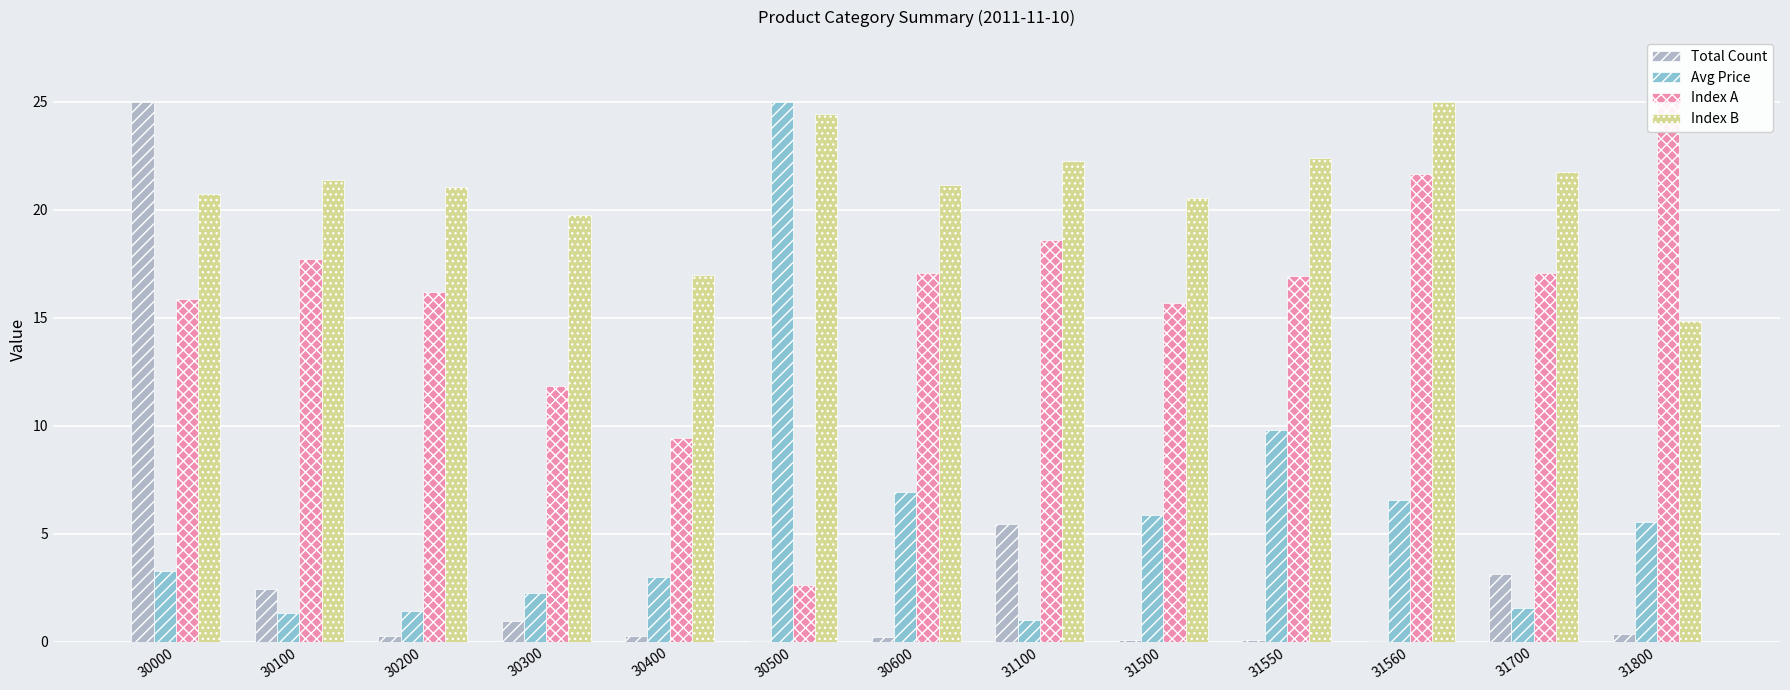

Between 30300 and 30500, which series saw the biggest shift?

Avg Price